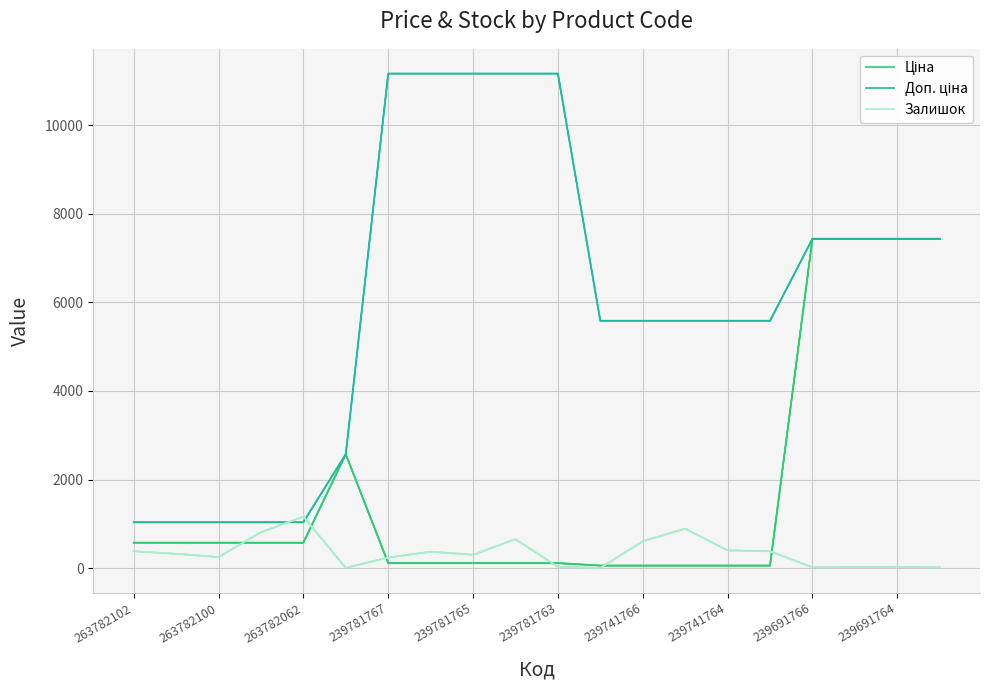

At 239781763, list the series in order from largest to smallest.

Доп. ціна, Ціна, Залишок